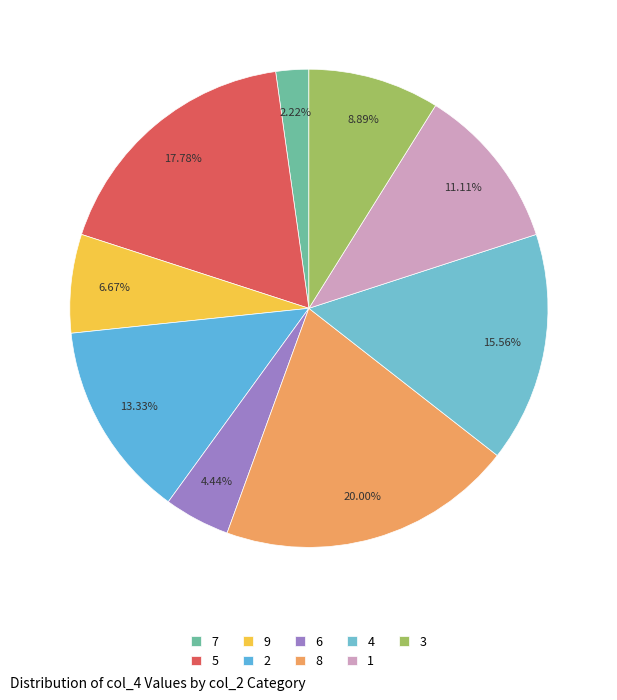

To the nearest percent, what portion does 2 represent?

13%